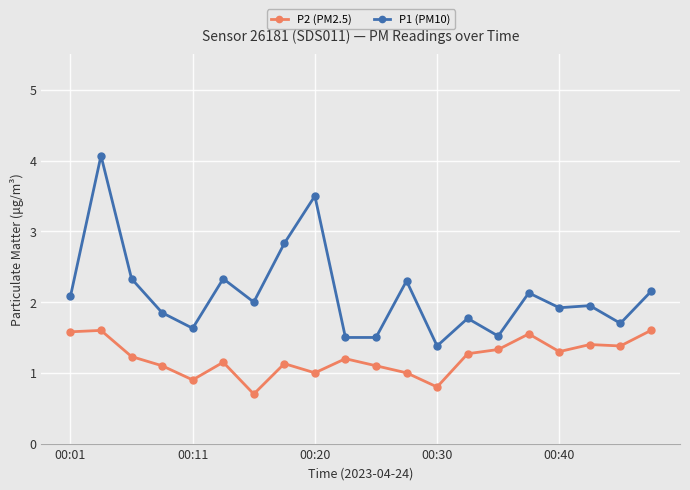

Does the chart display data point markers on the line(s)?

Yes